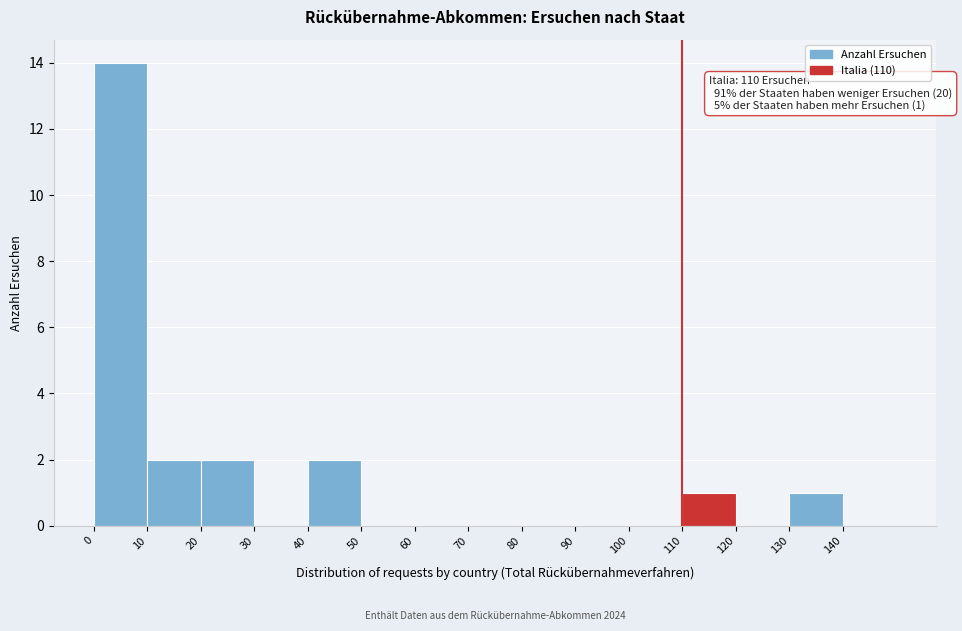

Over which range of the x-axis is the bar tallest?

0 to 10